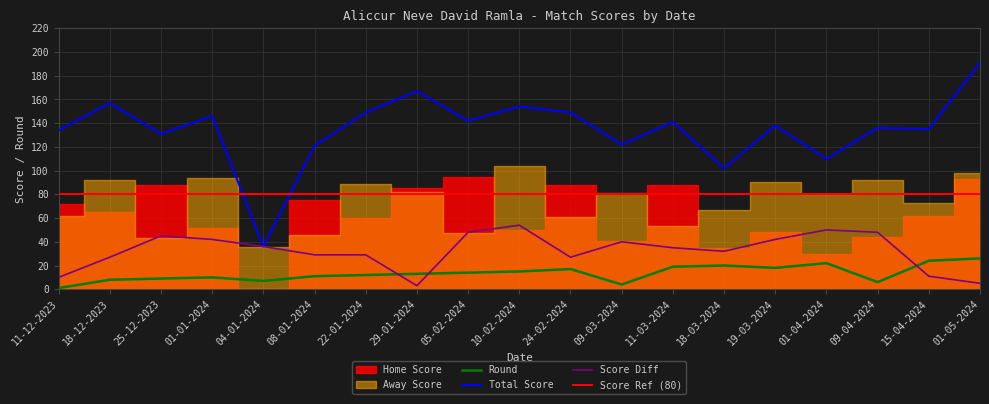

Where is the first local minimum for Away Score?

25-12-2023